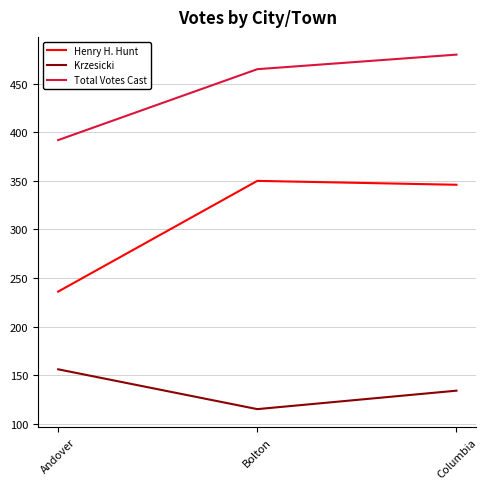

What are all the series names shown in the legend?

Henry H. Hunt, Krzesicki, Total Votes Cast